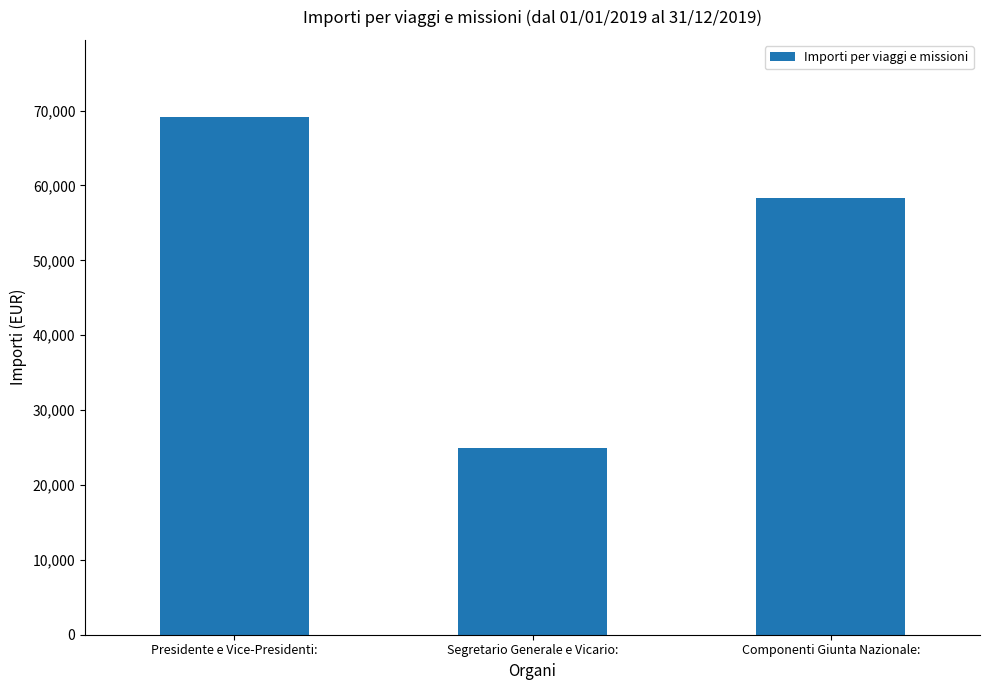

What is the label of the 3rd bar from the left?

Componenti Giunta Nazionale: